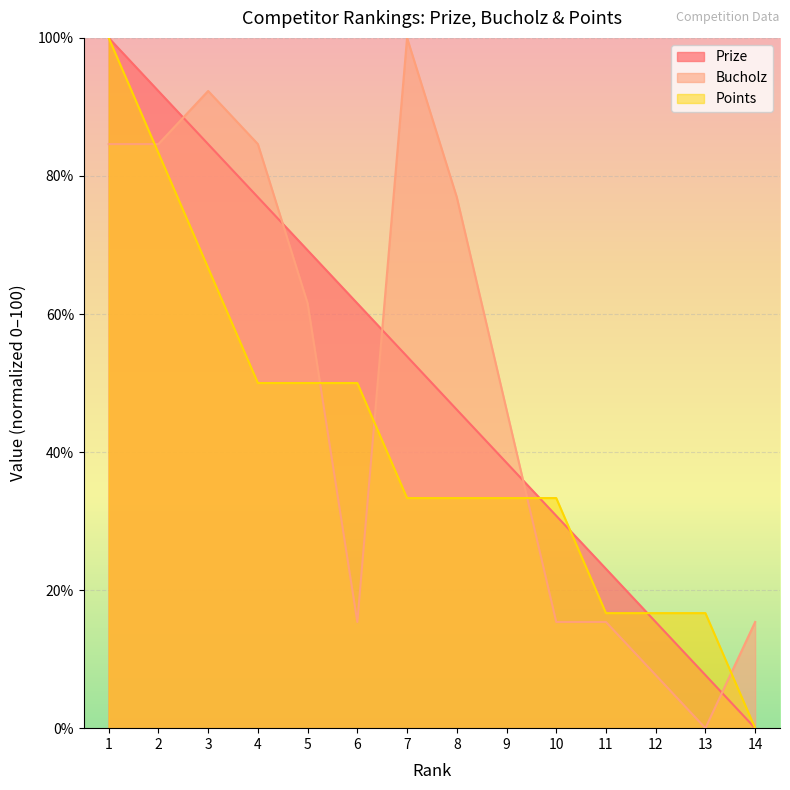

Reading right to left, transcribe all the data shown in this chart.

Prize: 14=0.0	13=7.7	12=15.4	11=23.1	10=30.8	9=38.5	8=46.1	7=53.8	6=61.5	5=69.2	4=76.9	3=84.6	2=92.3	1=100.0
Bucholz: 14=15.4	13=0.0	12=7.7	11=15.4	10=15.4	9=46.2	8=76.9	7=100.0	6=15.4	5=61.5	4=84.6	3=92.3	2=84.6	1=84.6
Points: 14=0.0	13=16.7	12=16.7	11=16.7	10=33.3	9=33.3	8=33.3	7=33.3	6=50.0	5=50.0	4=50.0	3=66.7	2=83.3	1=100.0